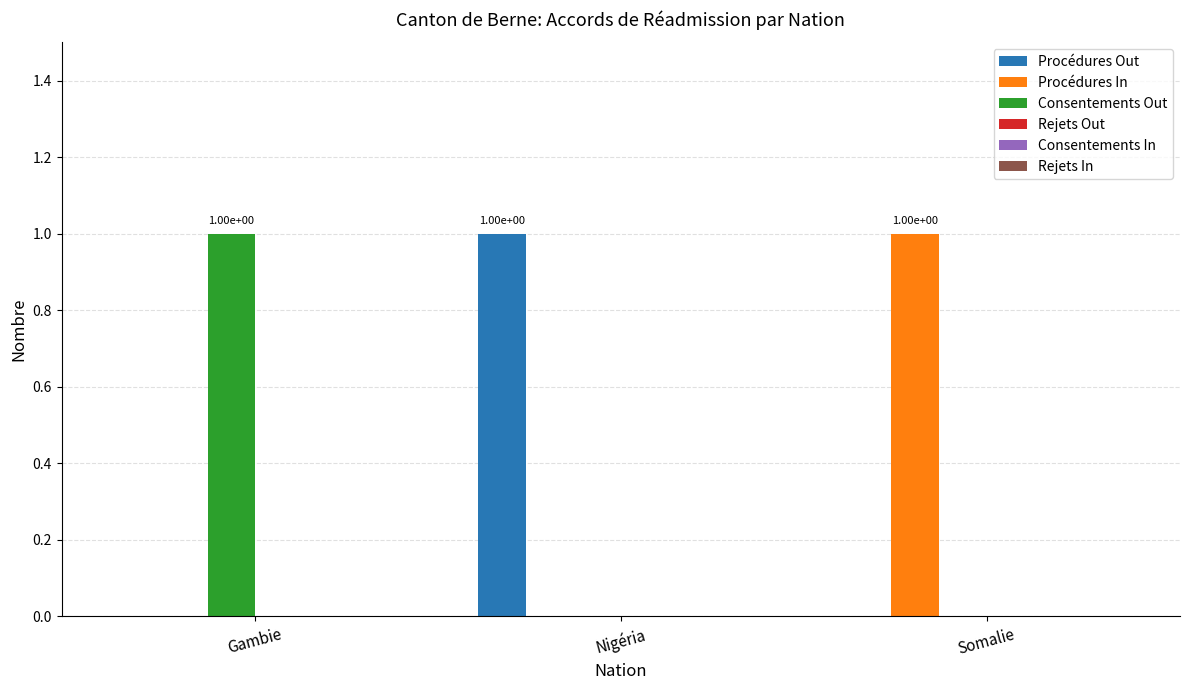

The Procédures Out series shows -1 at Gambie. True or false?

False